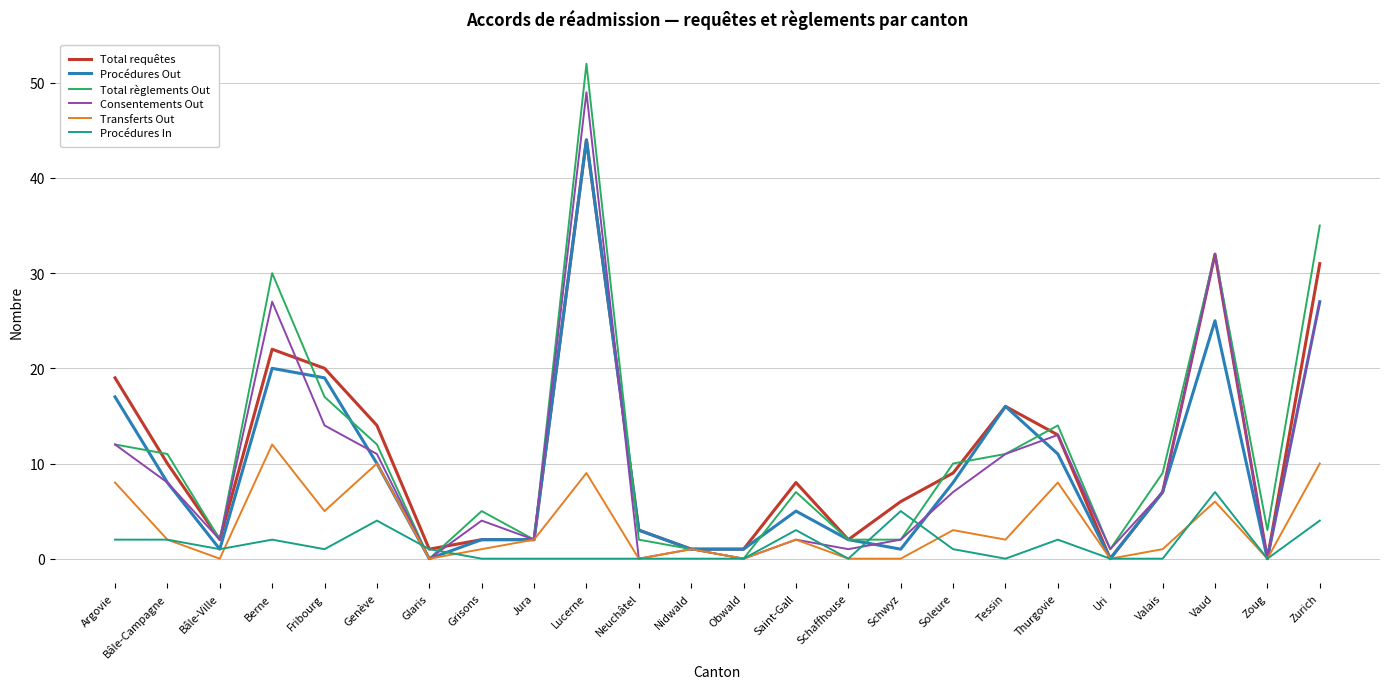

At which category does Total règlements Out reach its first local valley?

Bâle-Ville